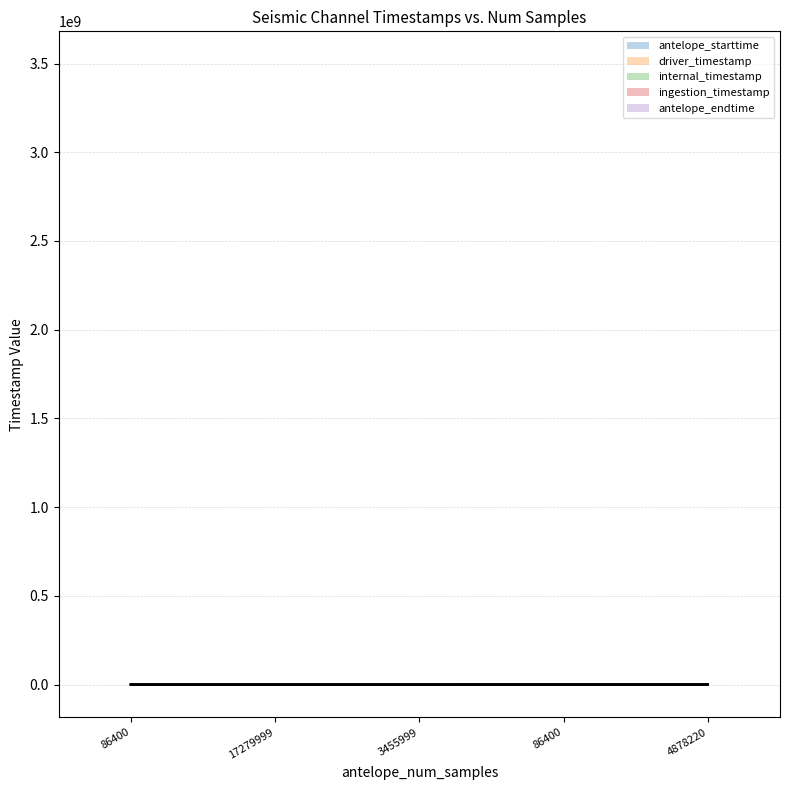

Rank the series at 86400 from highest to lowest value.

ingestion_timestamp, driver_timestamp, antelope_endtime, antelope_starttime, internal_timestamp